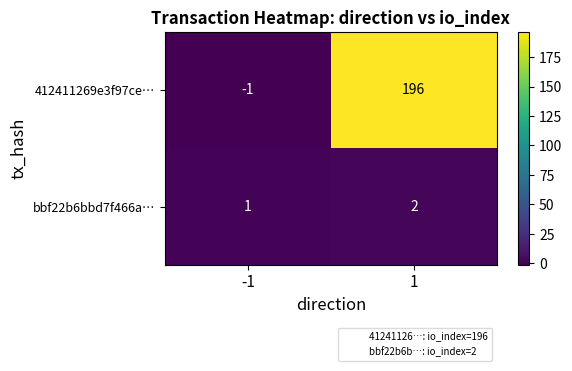

The bbf22b6bbd7f466a… series shows 1 at 1. True or false?

False